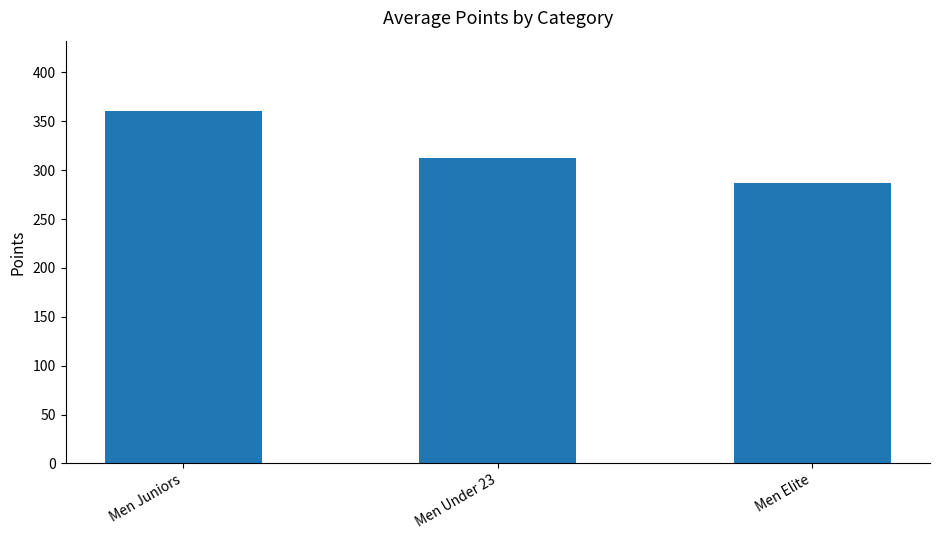

Which has a higher value, Men Elite or Men Under 23?

Men Under 23